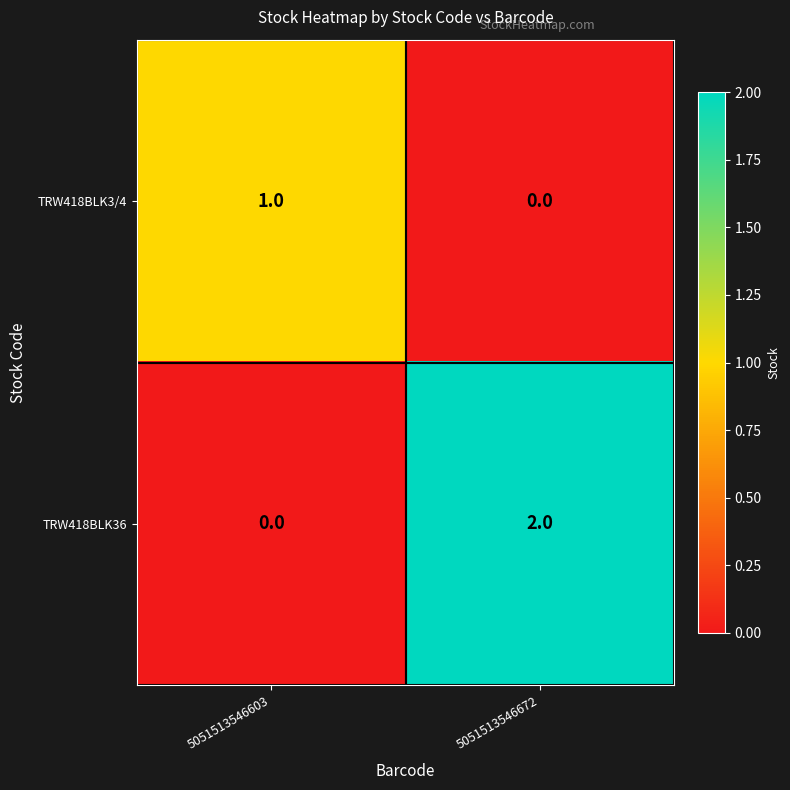

List the series in order of their peak value, highest first.

TRW418BLK36, TRW418BLK3/4